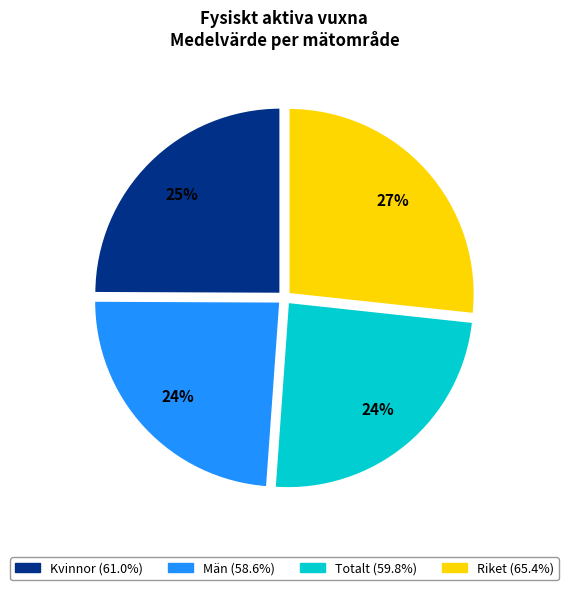

Does Totalt represent more than half of the total?

No